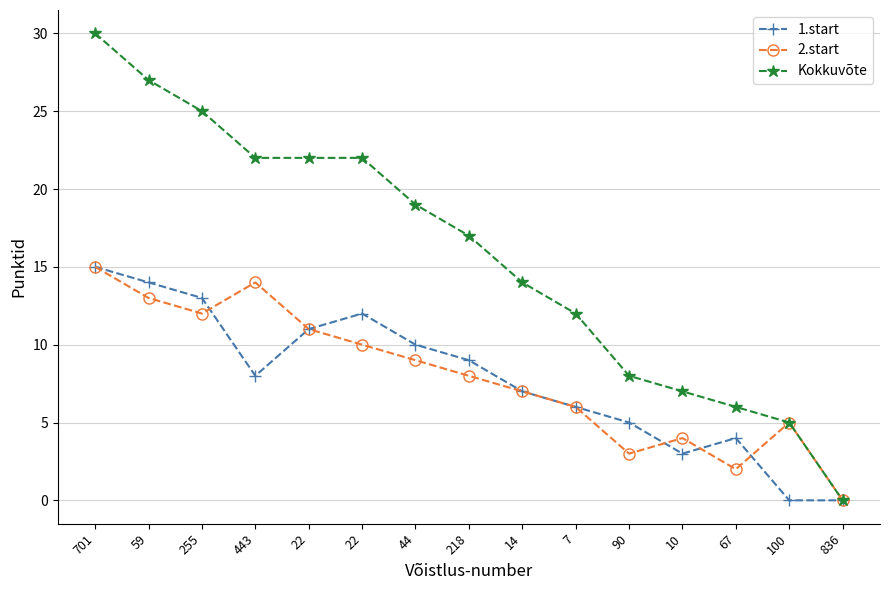

How many values in 2.start are above zero?

14